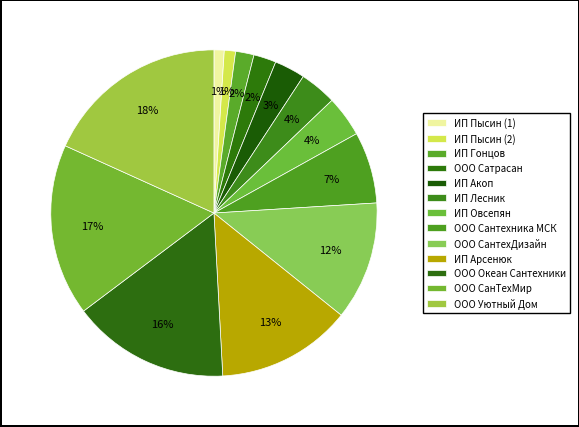

Does any single category account for the majority?

No